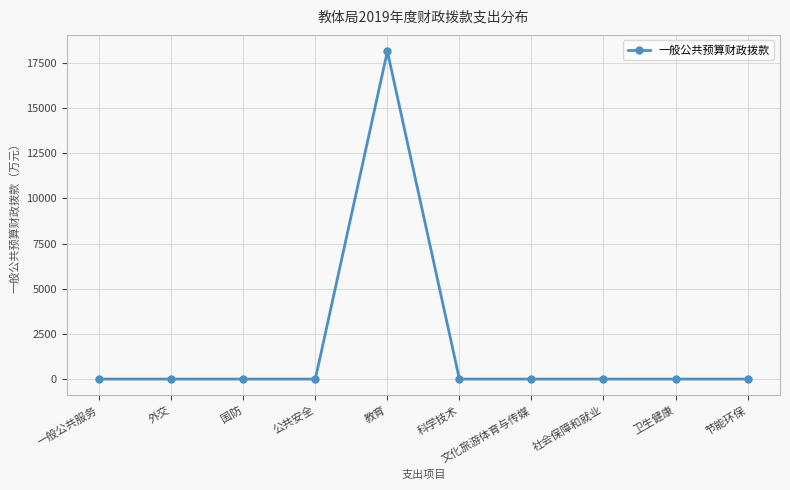

Is this an area chart (filled region under the line)?

No